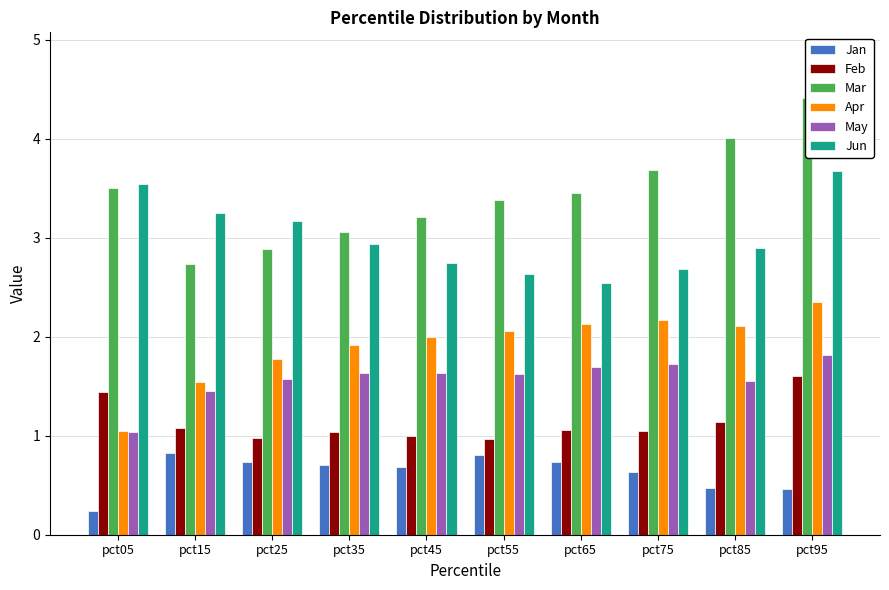

Which label corresponds to the smallest value in the chart?

pct05